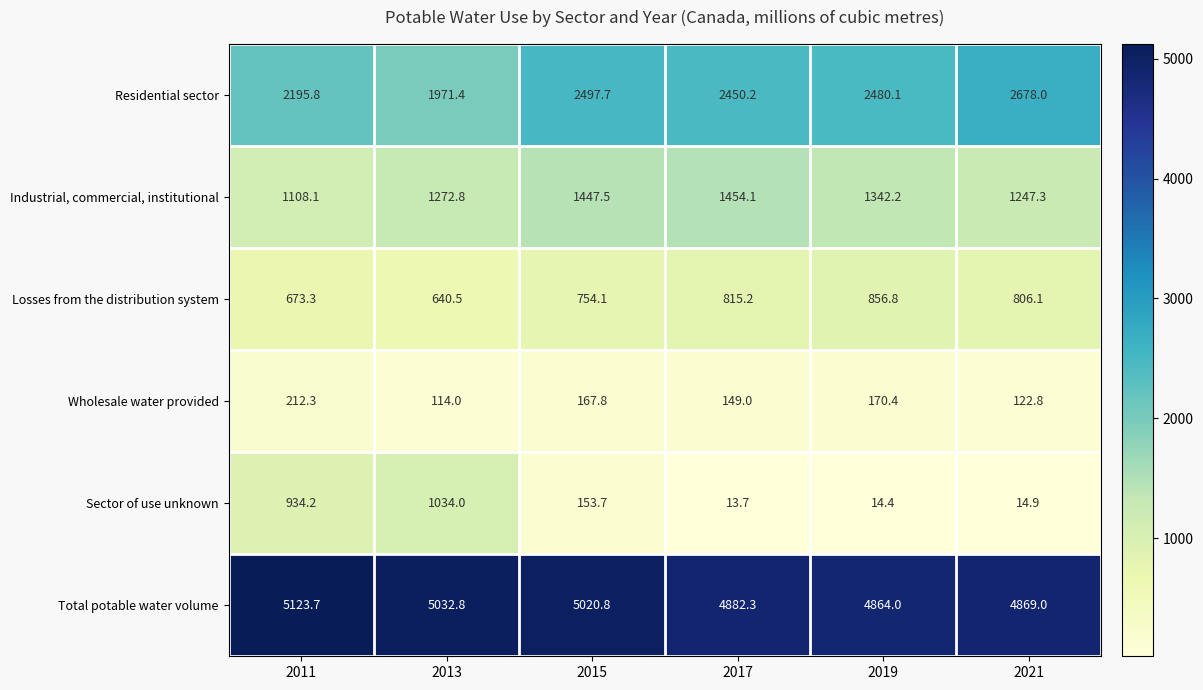

At which label does Total potable water volume first exceed 5020?

2011